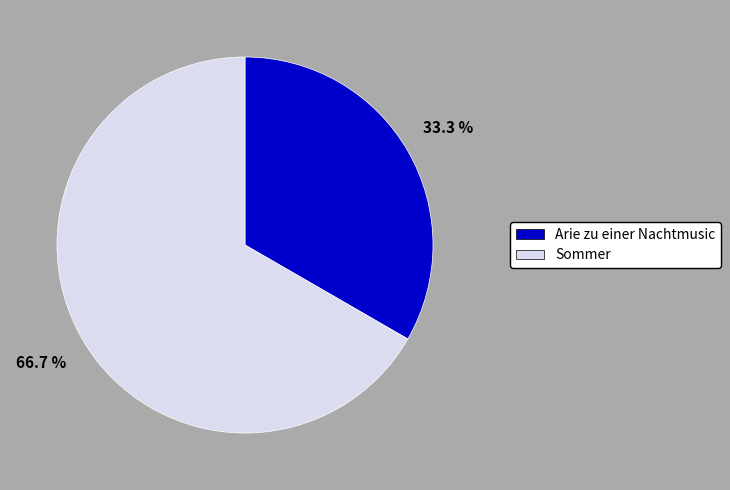

What is the ratio of the value at Sommer to the value at Arie zu einer Nachtmusic?

2.0